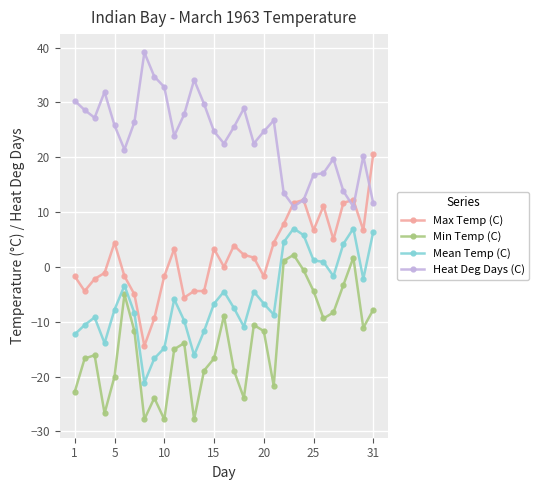

In Min Temp (C), how many points are lower than both neighbors (excluding endpoints)?

8